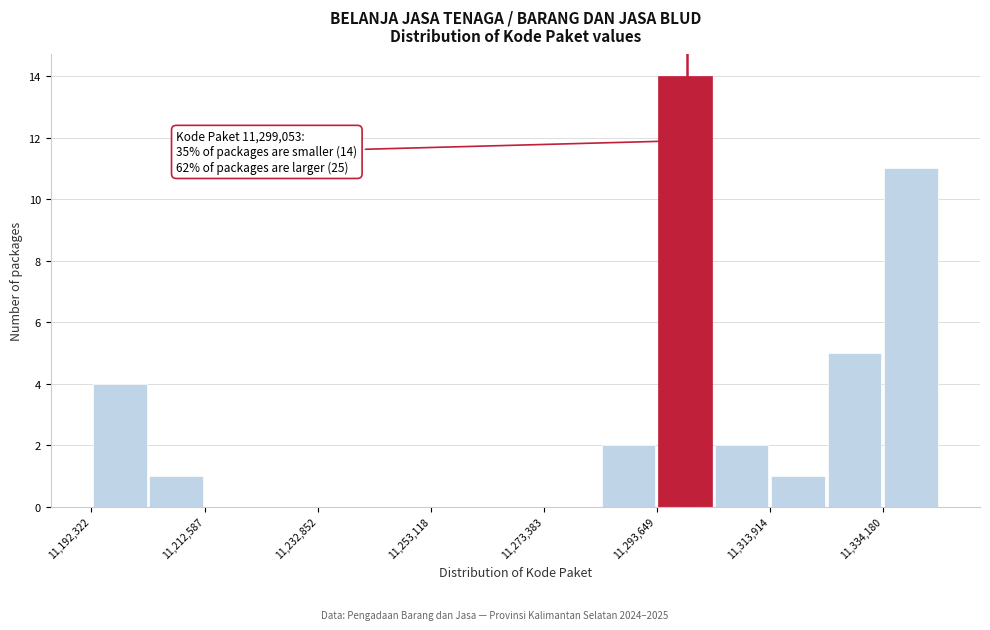

Around what value on the x-axis is the tallest bar? Give the approximate position of its centre, as read against the axis.

11300000